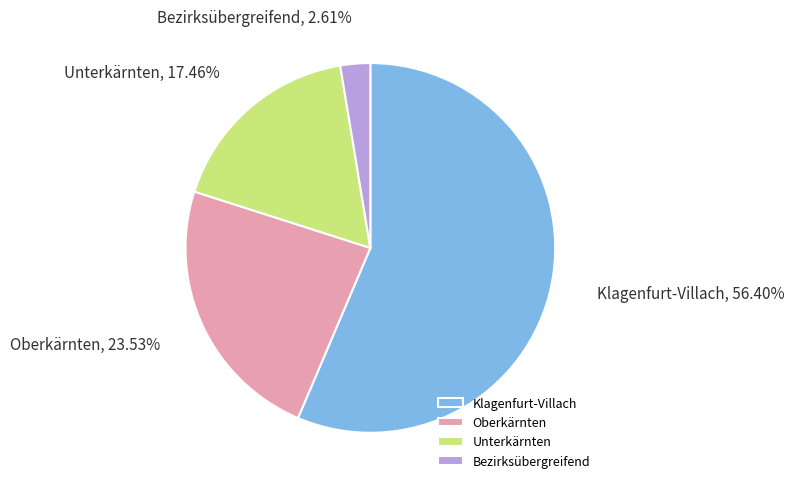

What portion of the pie excludes Bezirksübergreifend?

97.4%